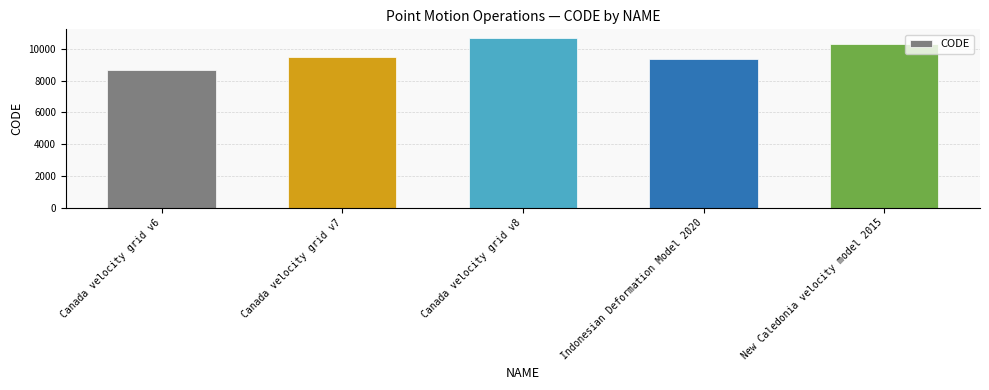

List the labels in order of value, largest first.

Canada velocity grid v8, New Caledonia velocity model 2015, Canada velocity grid v7, Indonesian Deformation Model 2020, Canada velocity grid v6